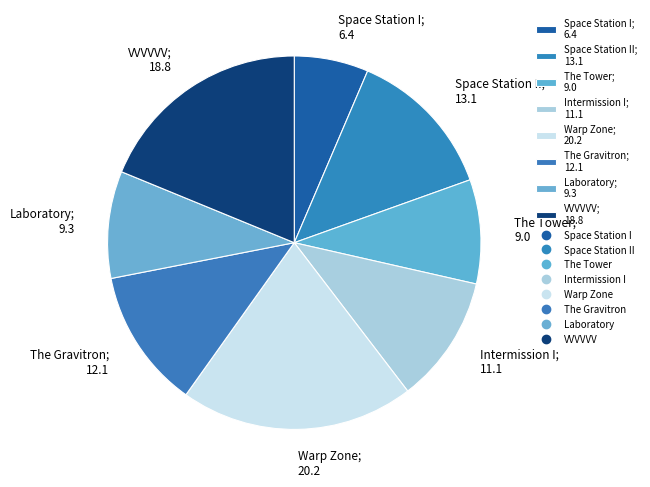

What is the largest slice in the pie chart?

Warp Zone; 20.2